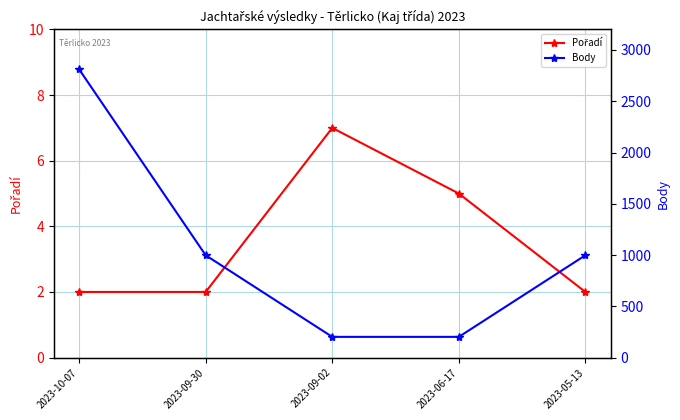

What is the label of the 3rd point from the left?

2023-09-02